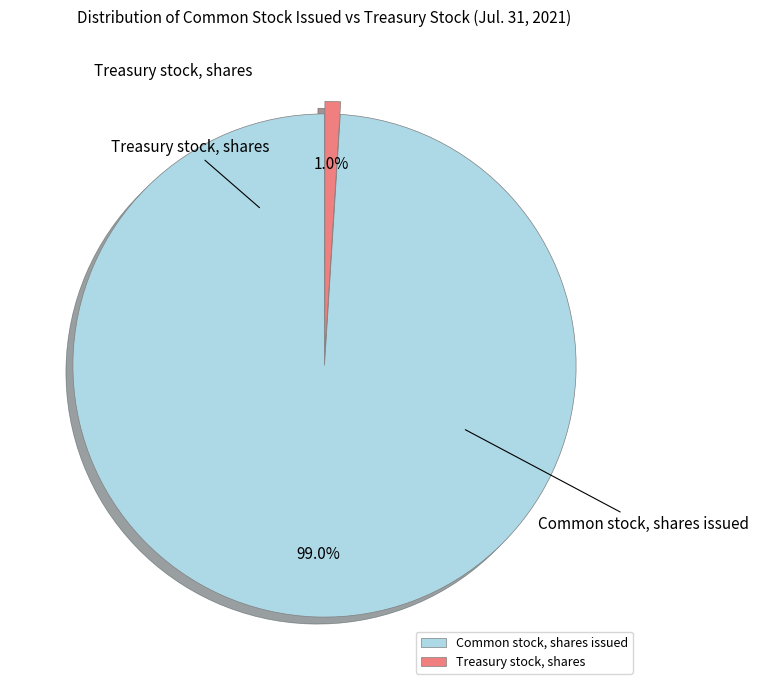

Count the number of slices in the pie.

2